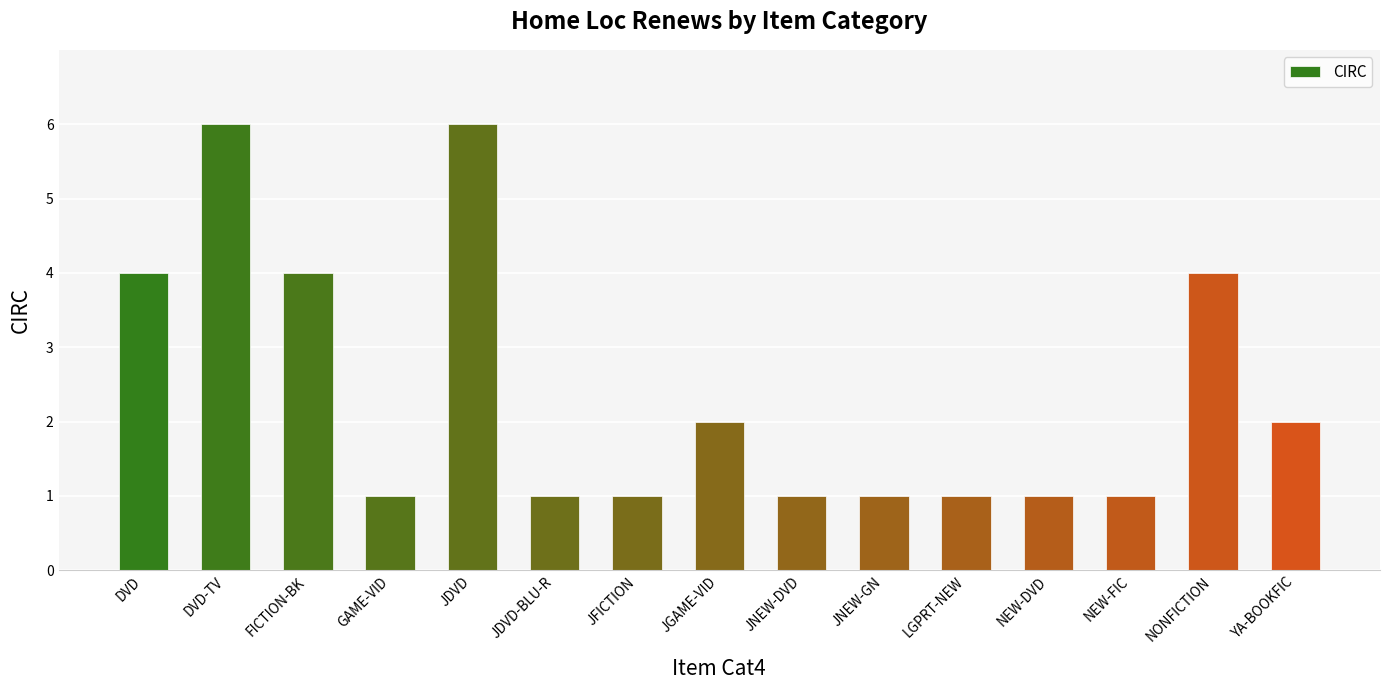

What is the greatest value displayed?

6